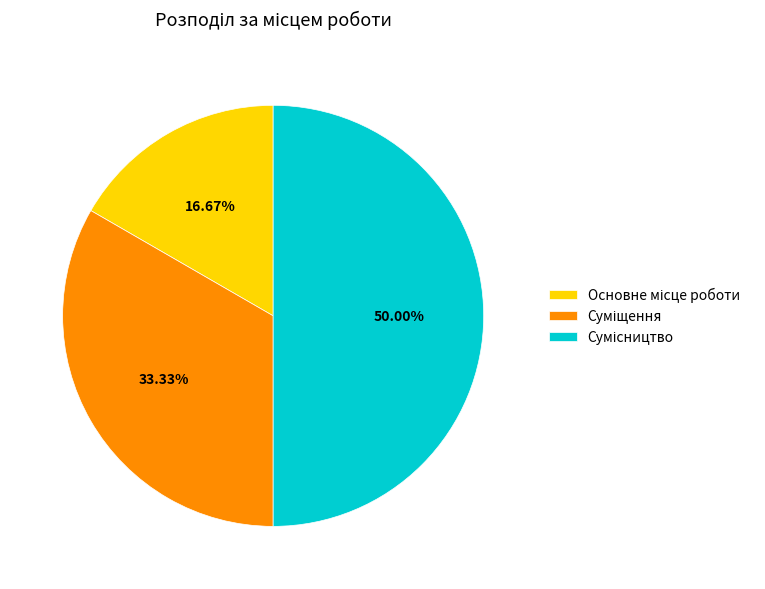

Does any single category account for the majority?

No